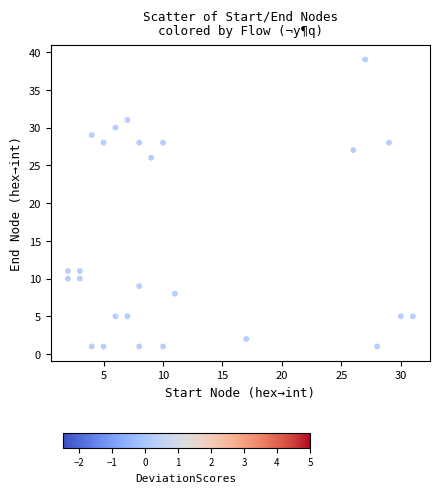

What is the range of Y values (max minus min)?

38